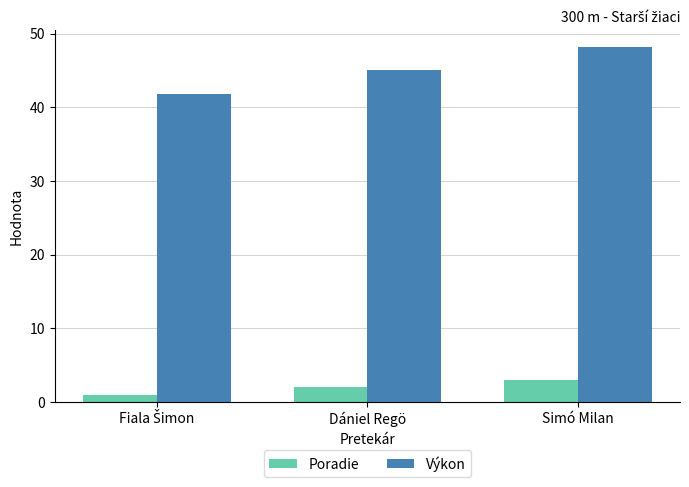

What is the difference between the second highest and minimum values in the Výkon series?

3.2